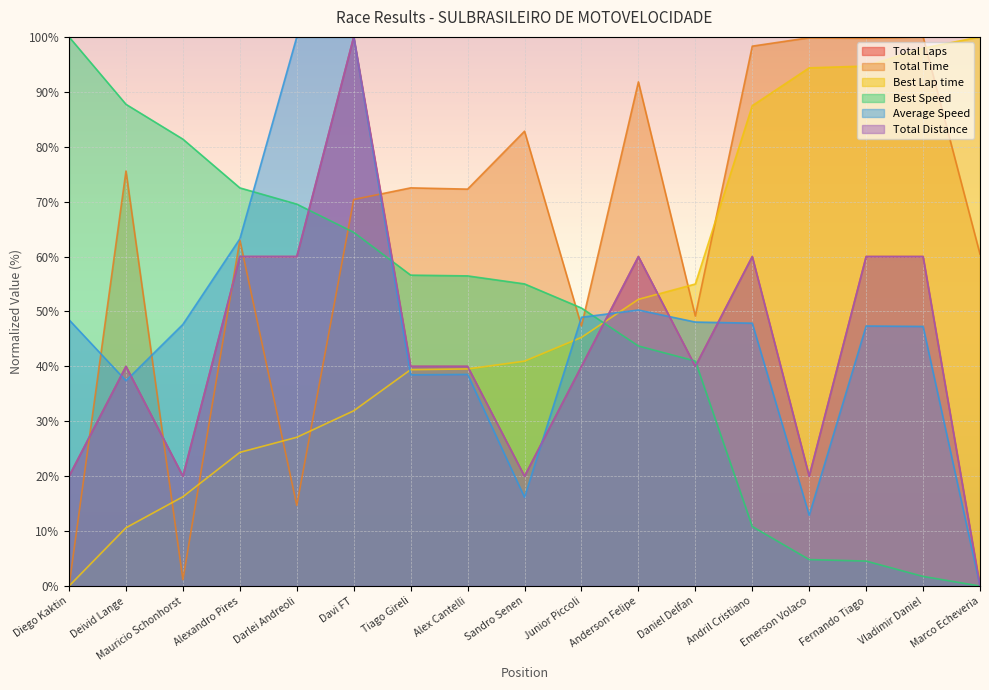

Which series has the widest spread of values?

Total Laps